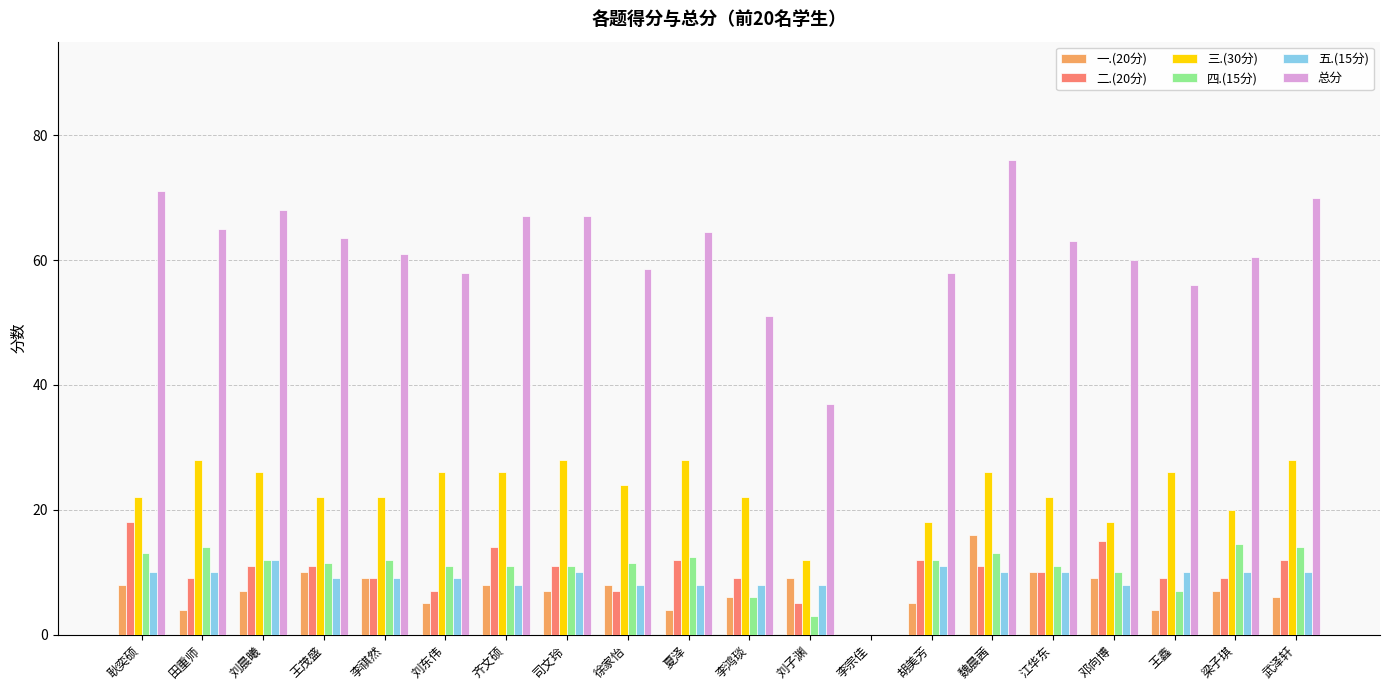

What is the highest value of the 四.(15分) series?

14.5